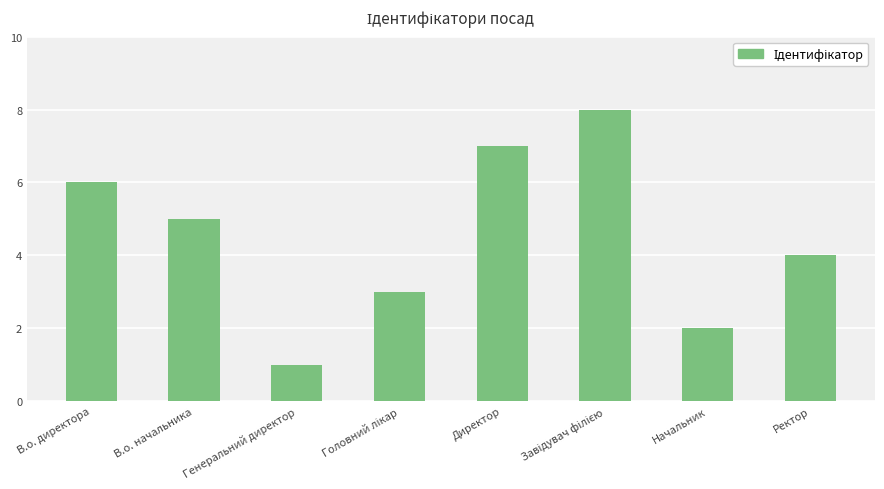

What is the difference between the values at В.о. начальника and Директор?

2